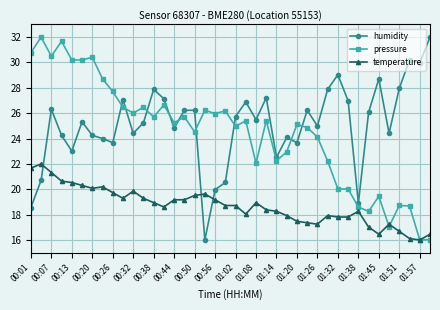

What is the value of the humidity point at the 4th from the left?

24.2